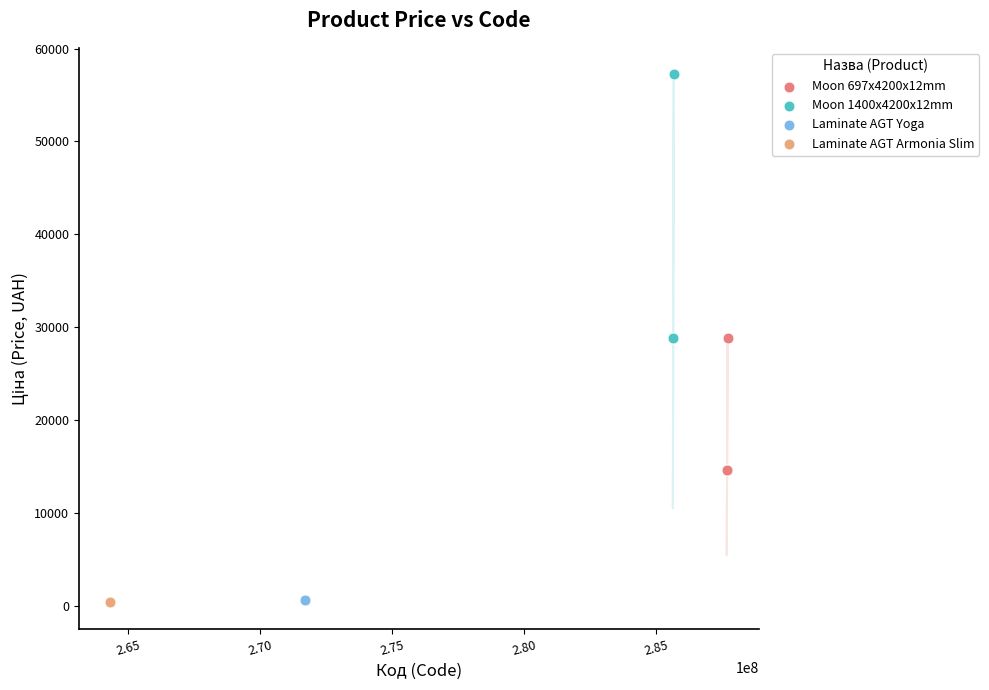

Which series contains the highest Y value?

Moon 1400x4200x12mm